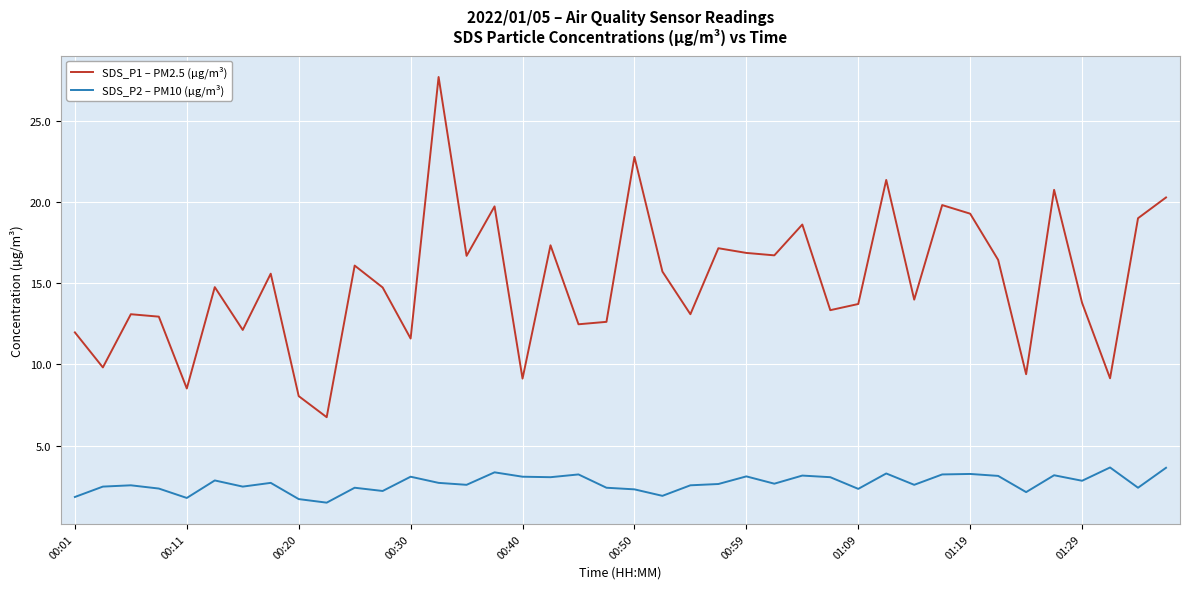

True or false: SDS_P2 – PM10 (µg/m³) and SDS_P1 – PM2.5 (µg/m³) cross at least once.

False